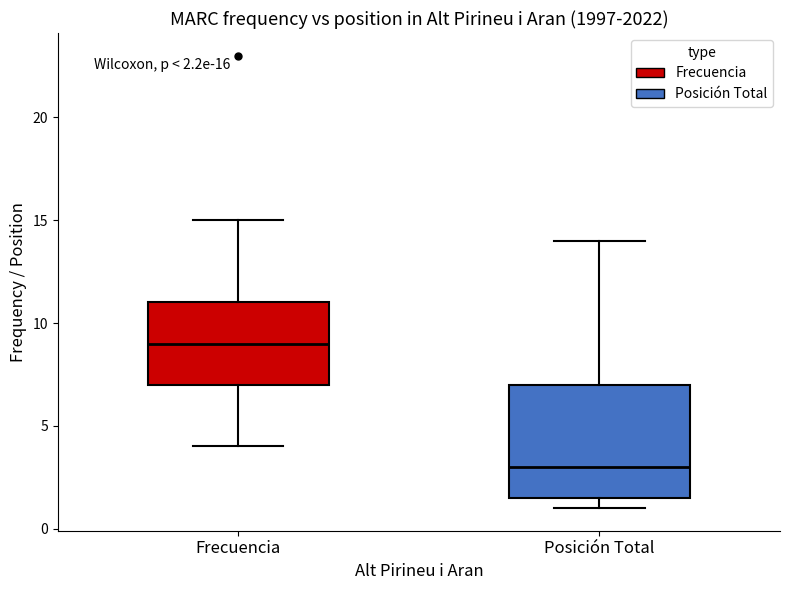

Comparing the boxes themselves (not the whiskers), which one is the tallest?

Posición Total